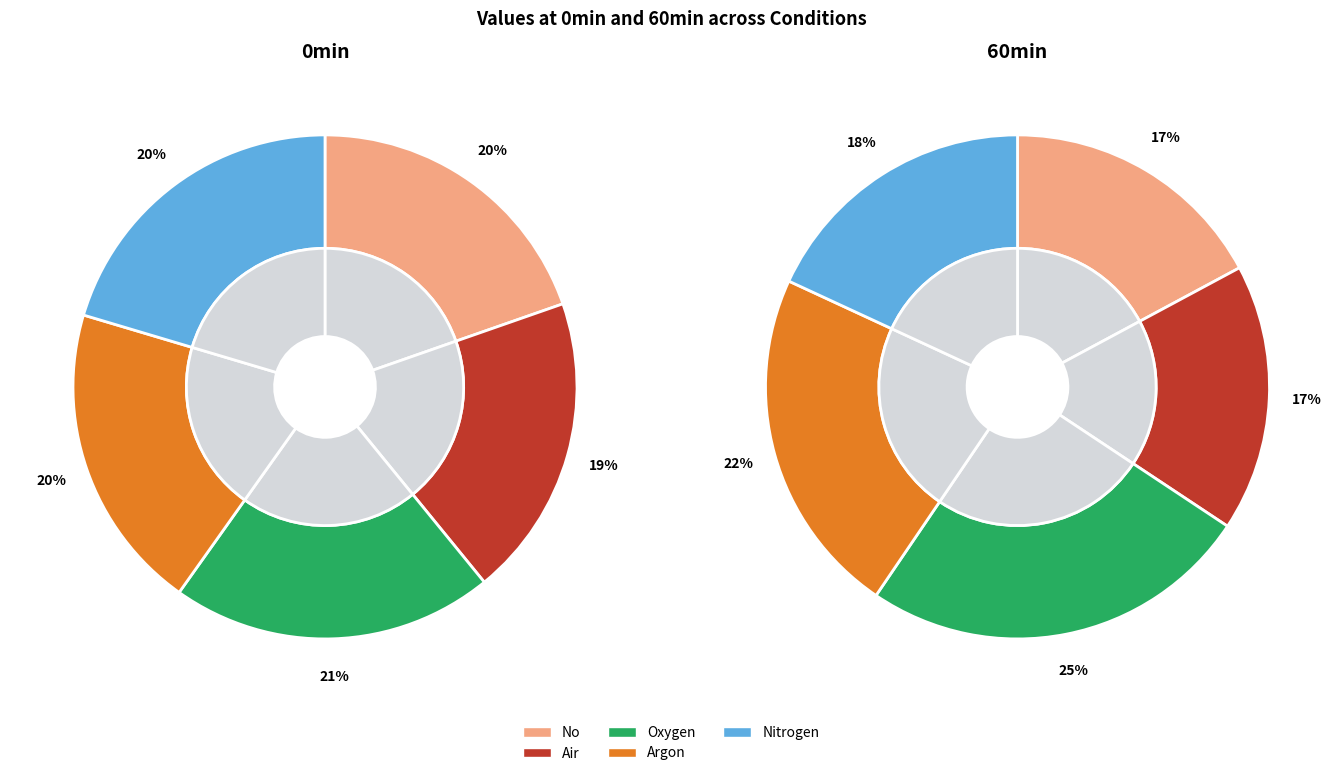

What percentage is the Nitrogen slice, to the nearest percent?

18%